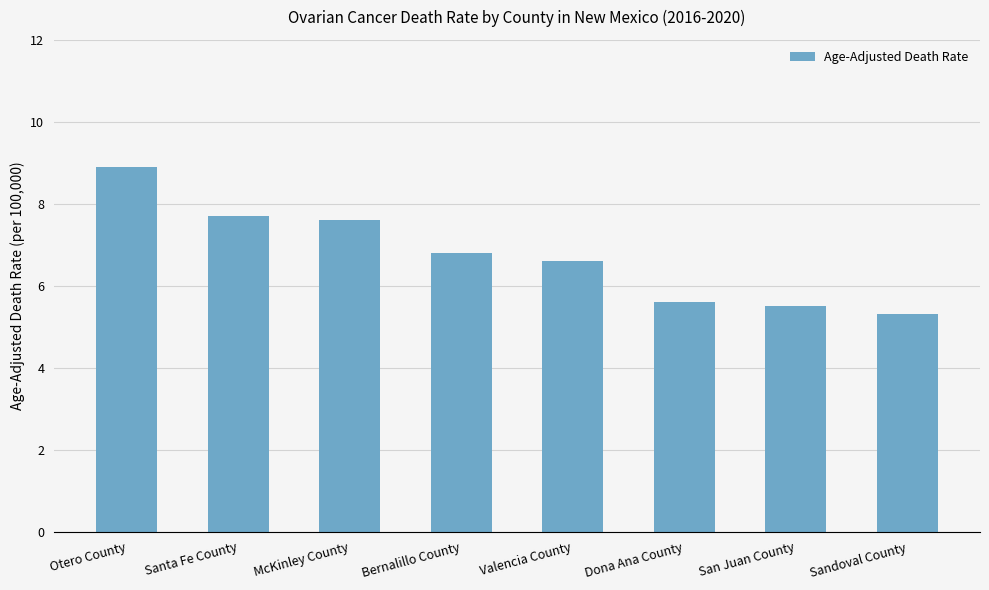

What is the sum of the values at McKinley County and Bernalillo County?

14.4